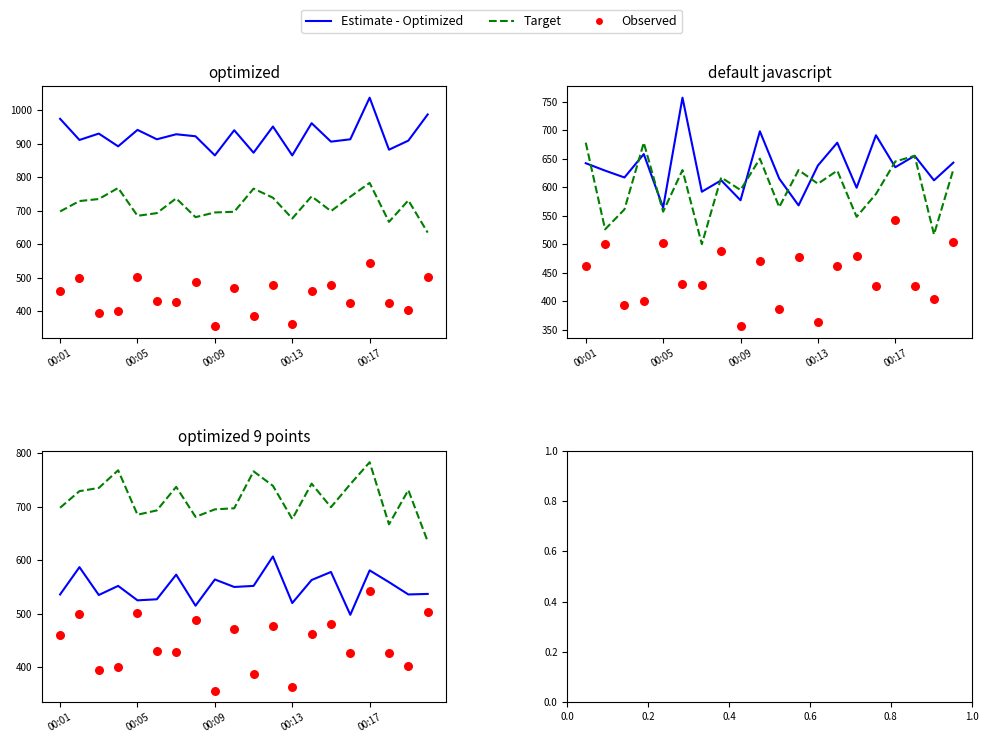

Which series has the largest Y range (max minus min)?

Observed